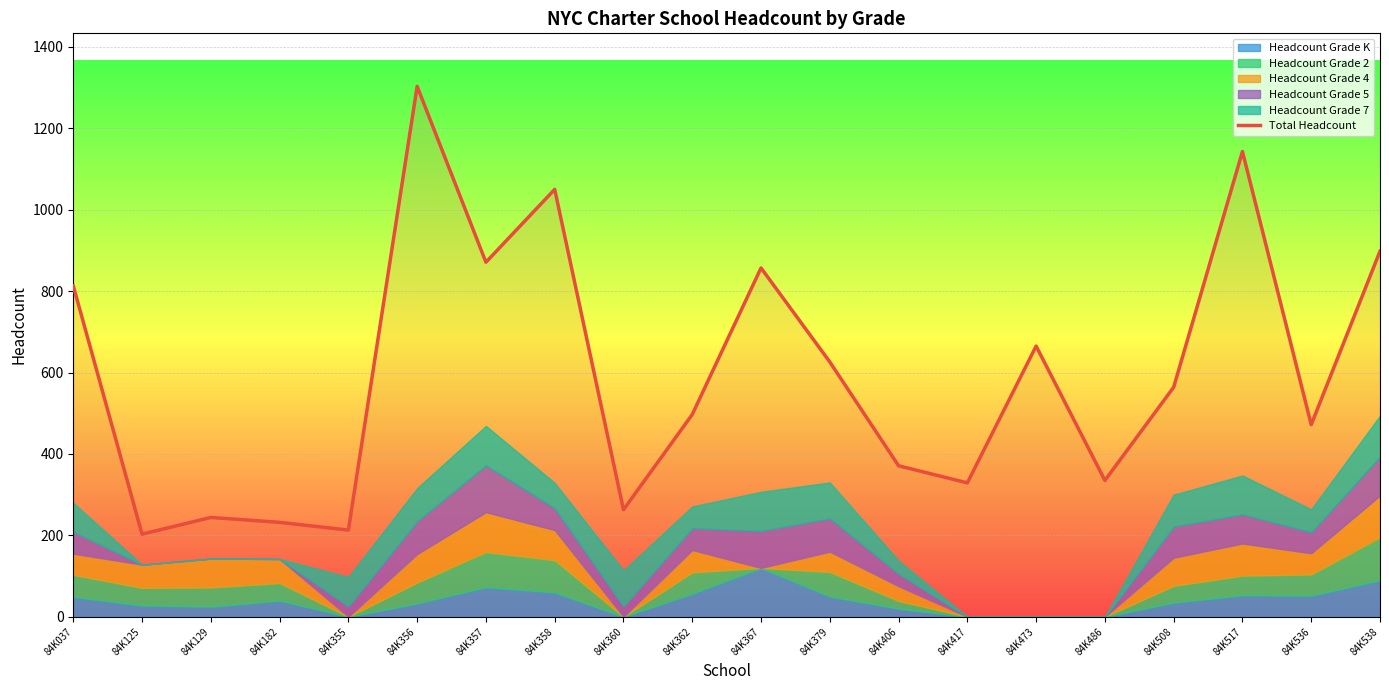

What is the average value?

597